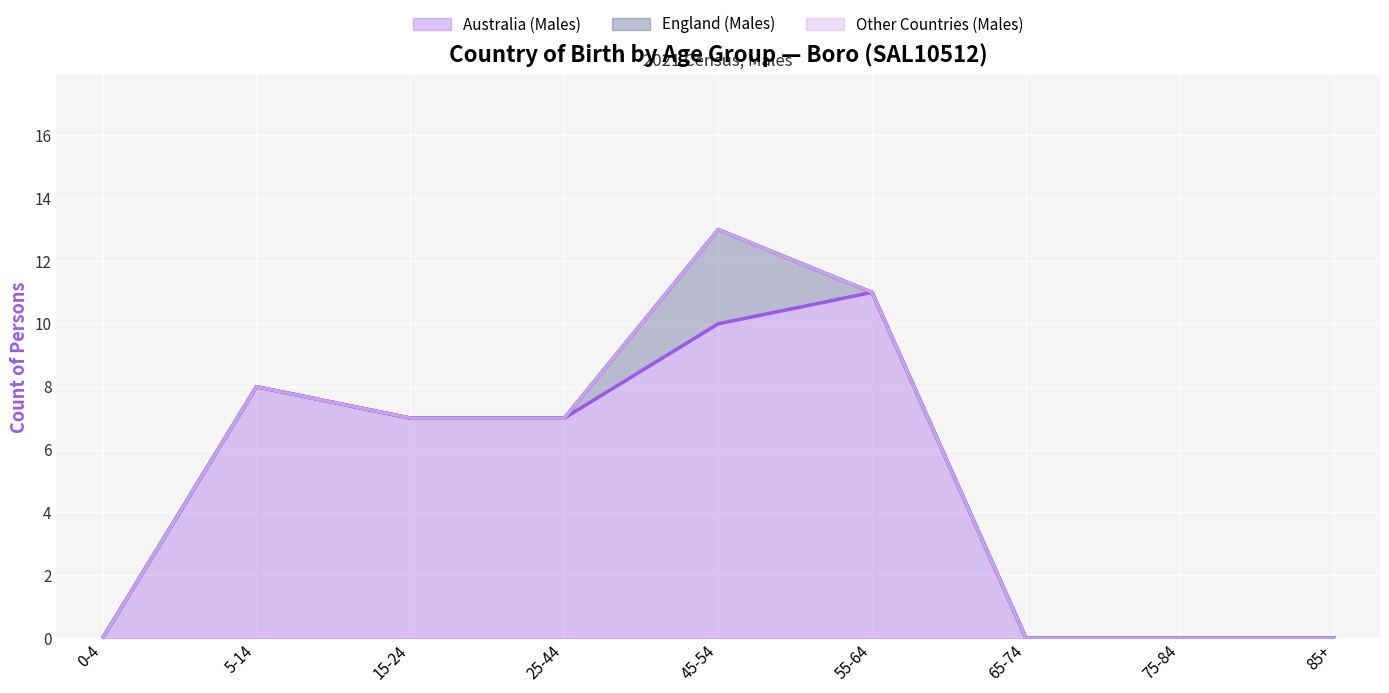

Does the chart display data point markers on the line(s)?

No